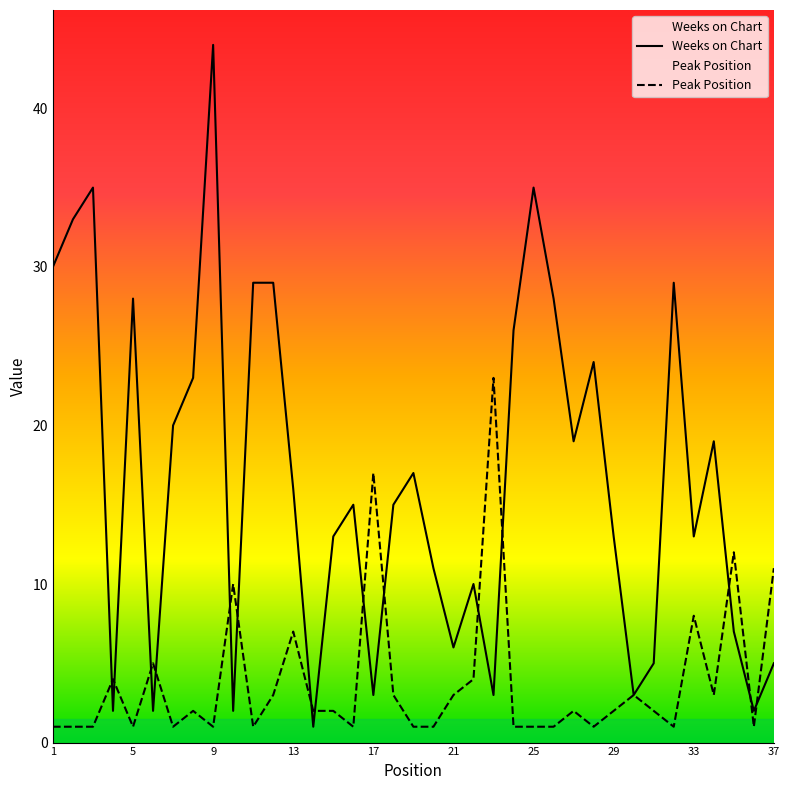

How many values in the Weeks on Chart series exceed 15?

18